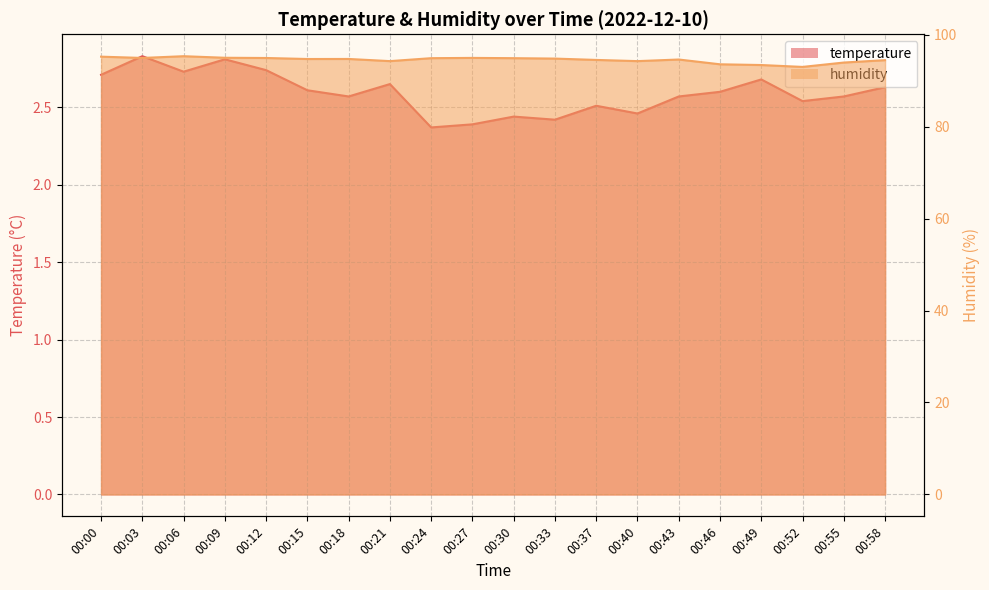

How many categories are shown in the chart?

20